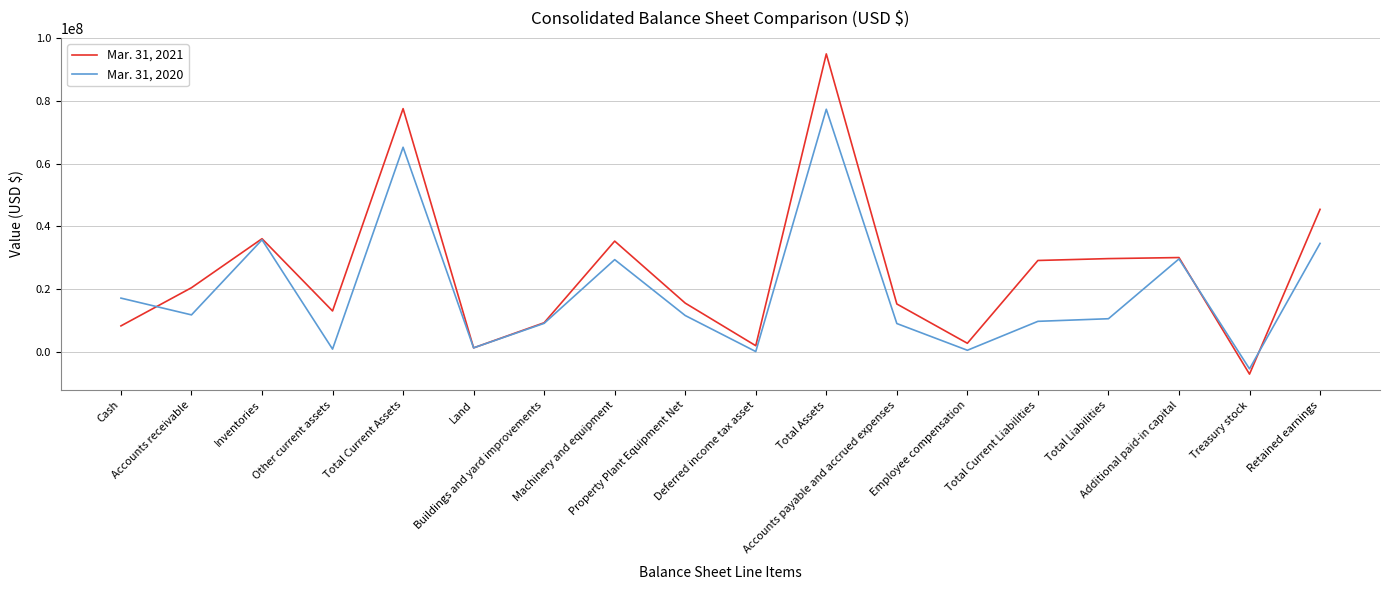

Which series has the widest spread of values?

Mar. 31, 2021